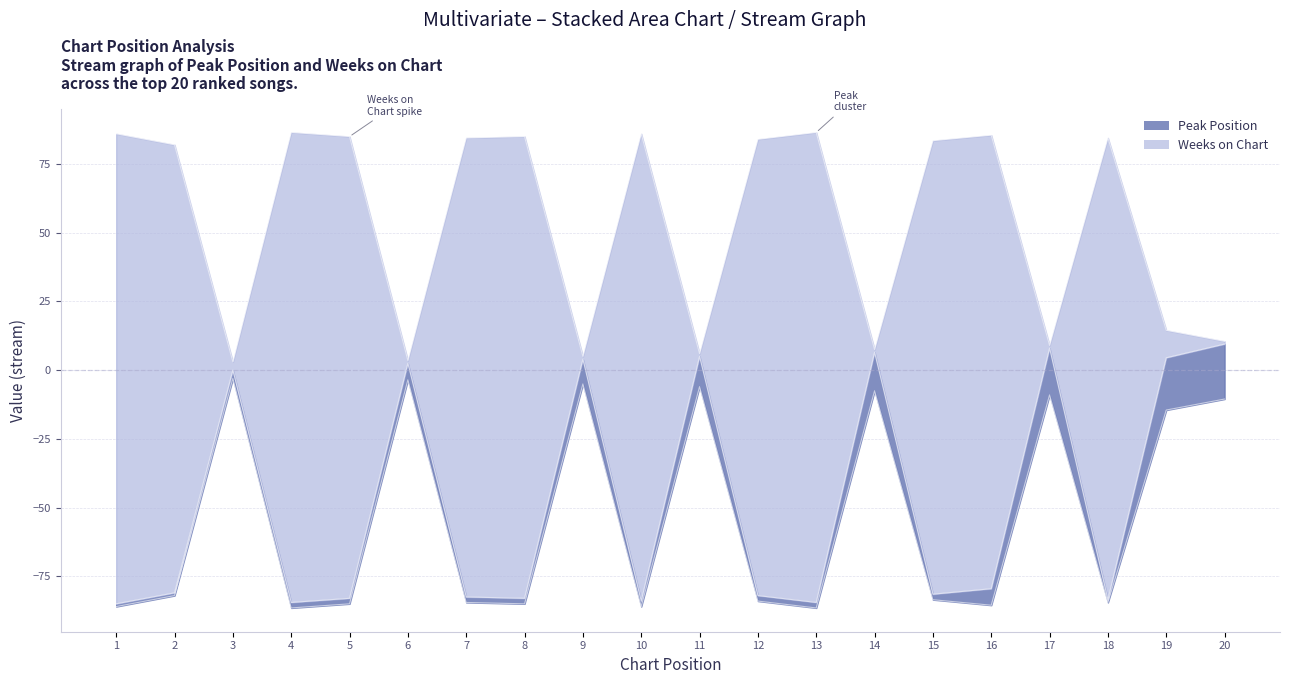

Where is the data nearest to the value -37?

3